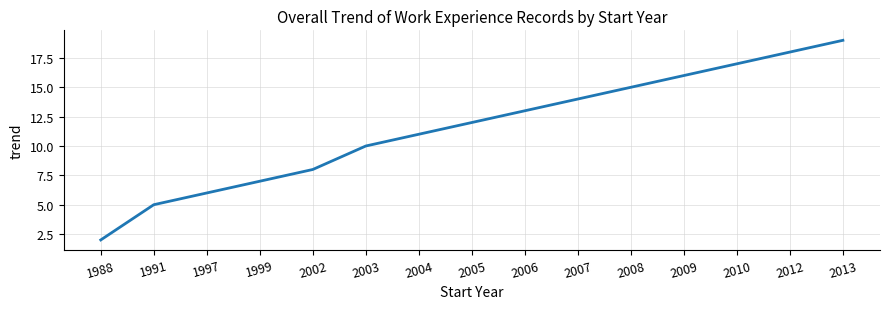

Is it true that the value at 1997 is 6?

True